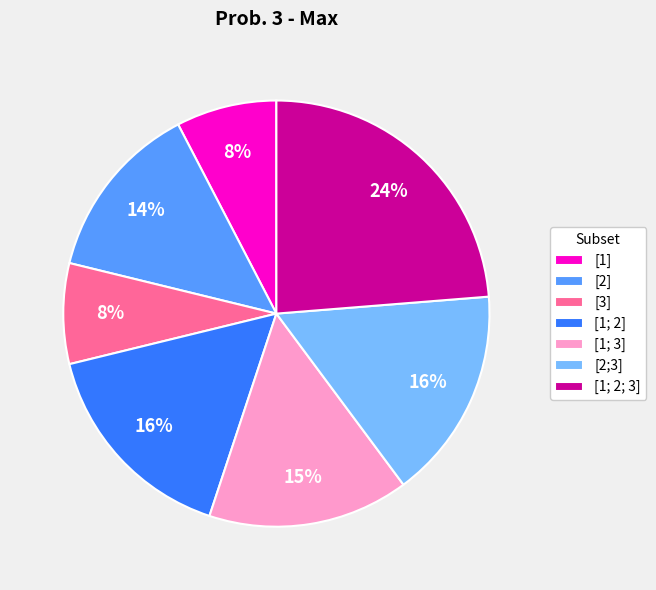

Between [1; 2; 3] and [1; 3], which is larger?

[1; 2; 3]